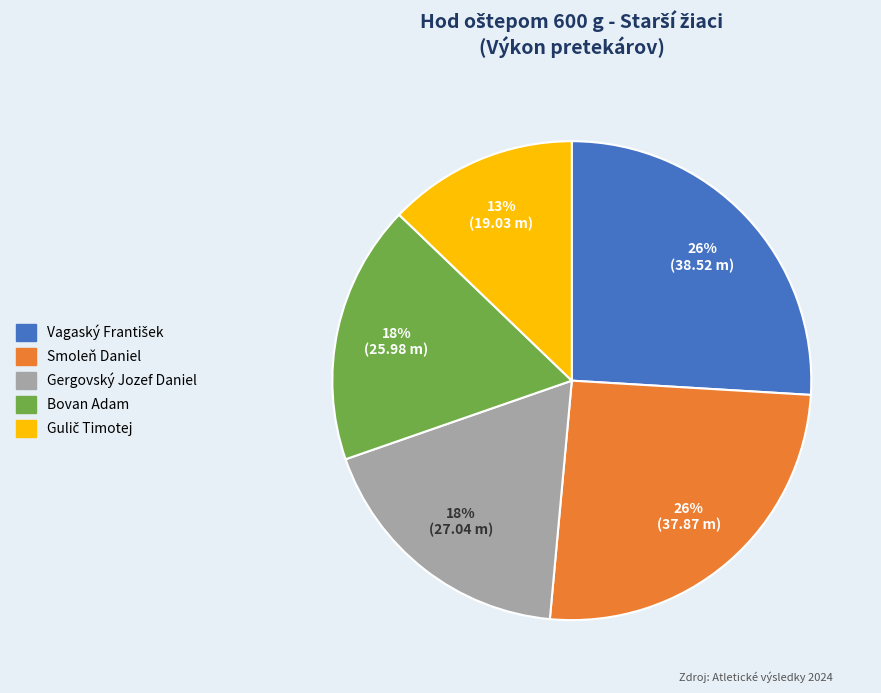

Is the sum of Gergovský Jozef Daniel and Smoleň Daniel greater than half?

No